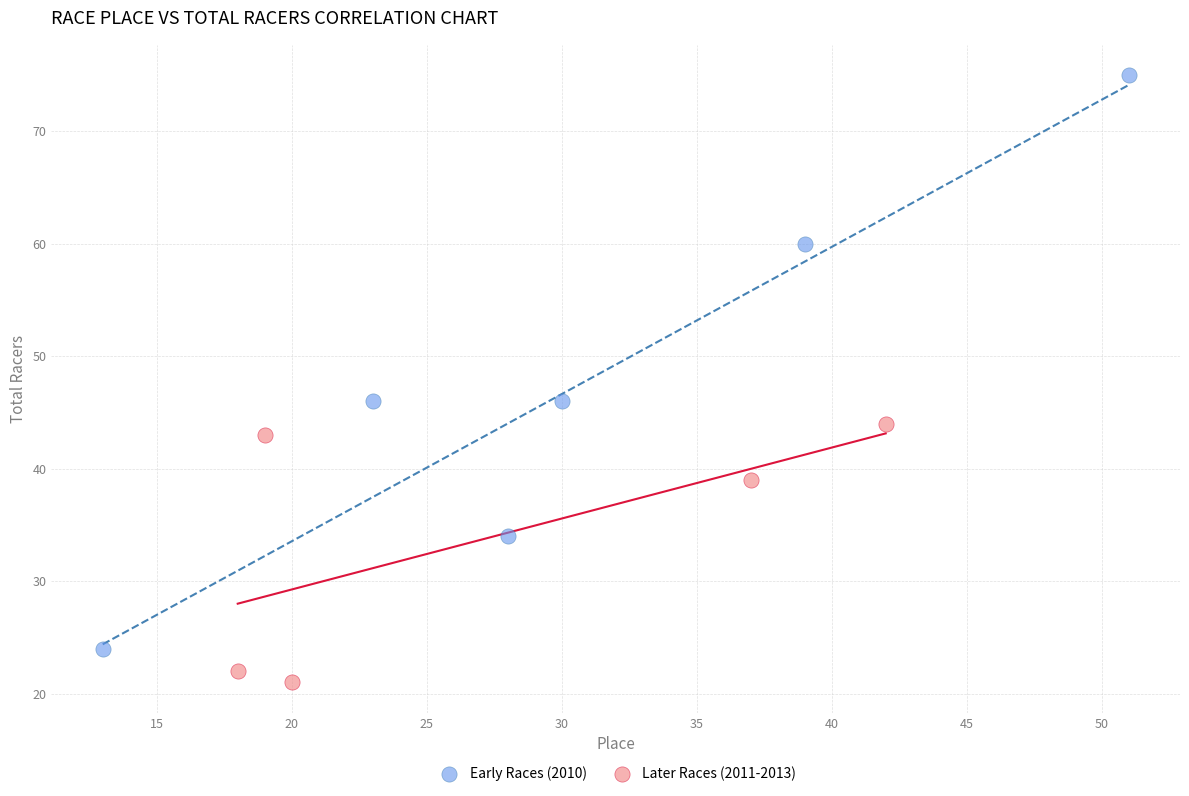

Which series contains the lowest Y value?

Later Races (2011-2013)